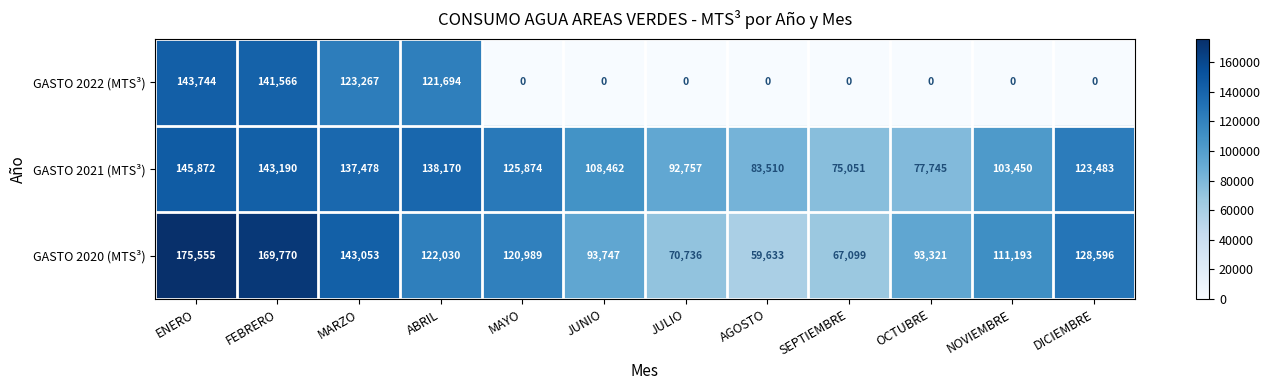

Rank the series at ABRIL from lowest to highest value.

GASTO 2022 (MTS³), GASTO 2020 (MTS³), GASTO 2021 (MTS³)